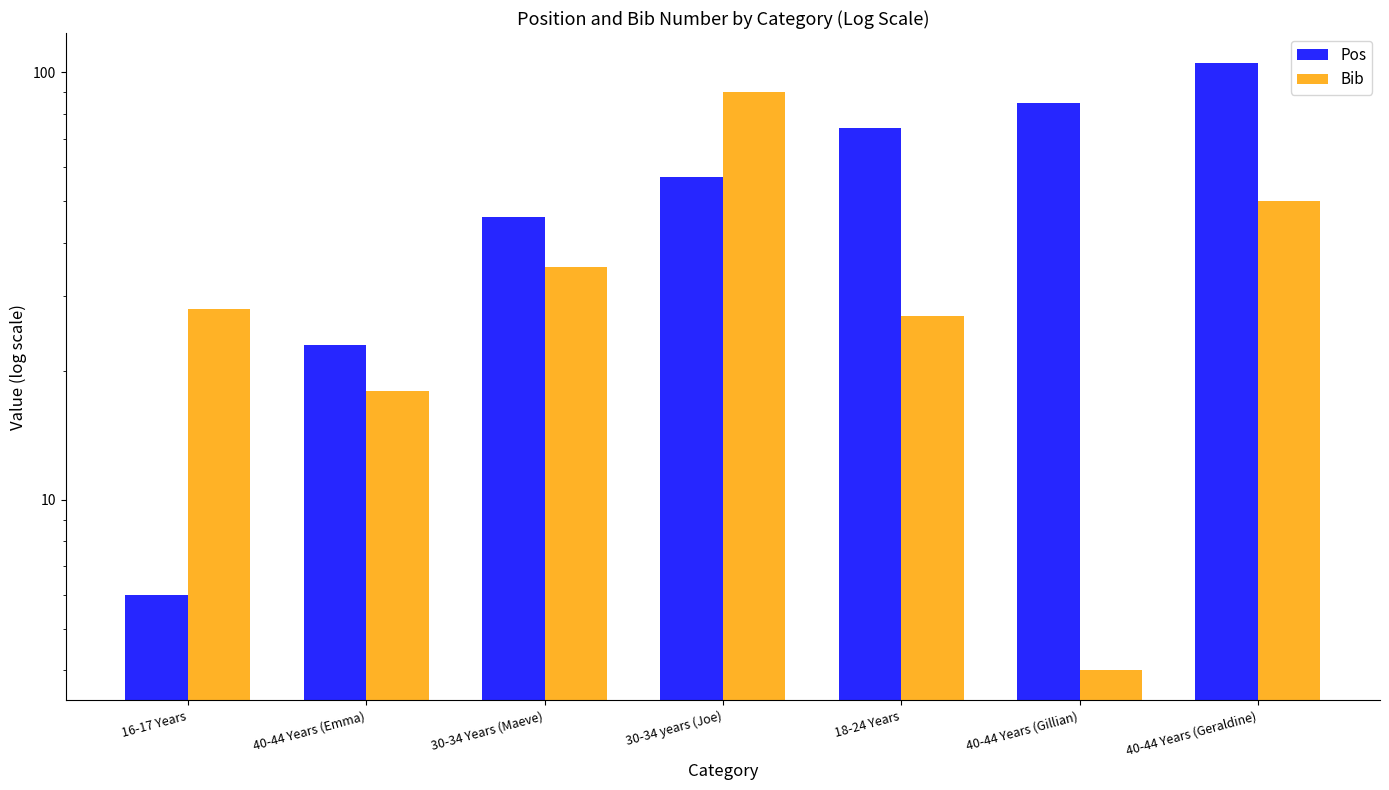

What is the difference between the Pos values at 40-44 Years (Emma) and 30-34 years (Joe)?

34